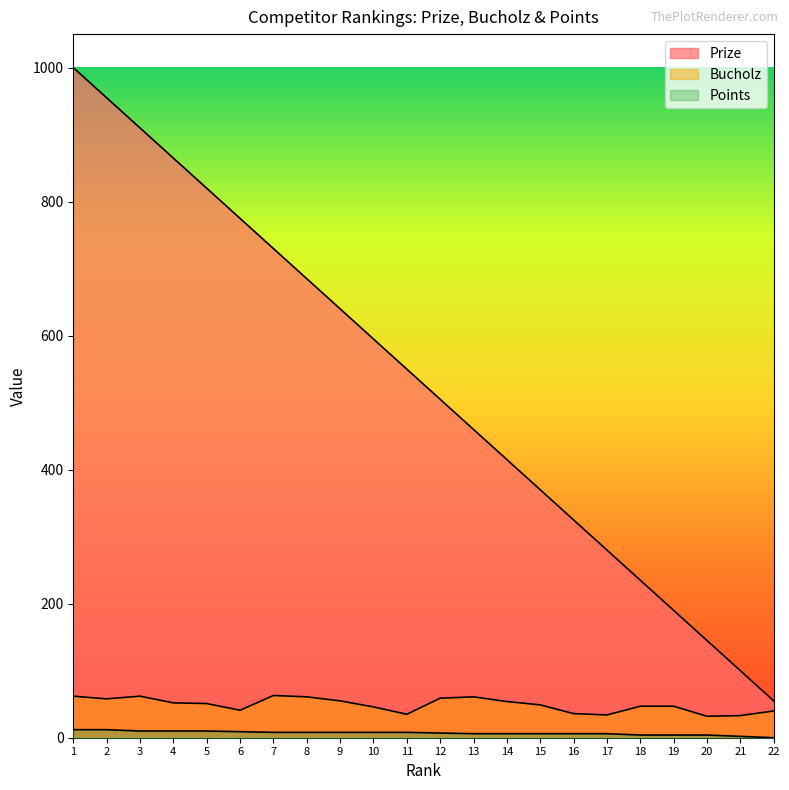

Is the value of Points at 16 greater than the value of Bucholz at 10?

No